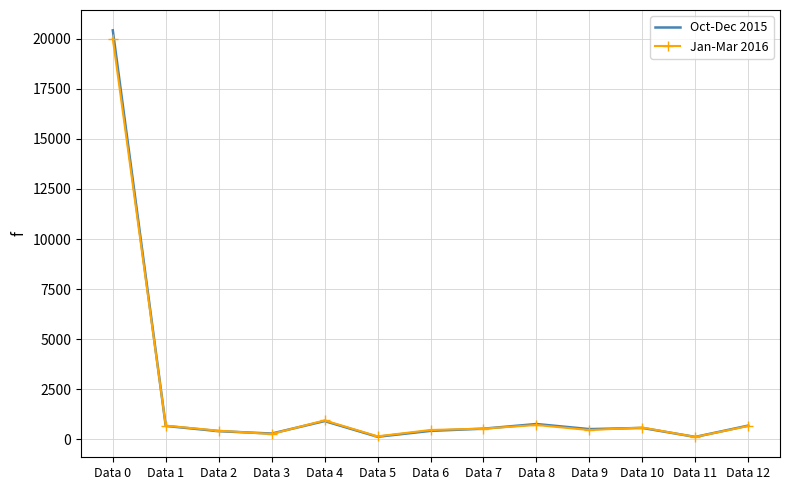

What is the difference between the second highest and minimum values in the Jan-Mar 2016 series?

826